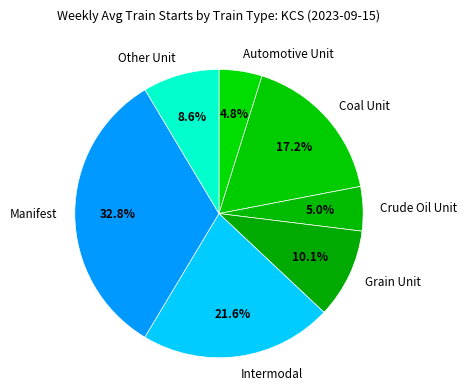

Is the sum of Intermodal and Coal Unit greater than half?

No